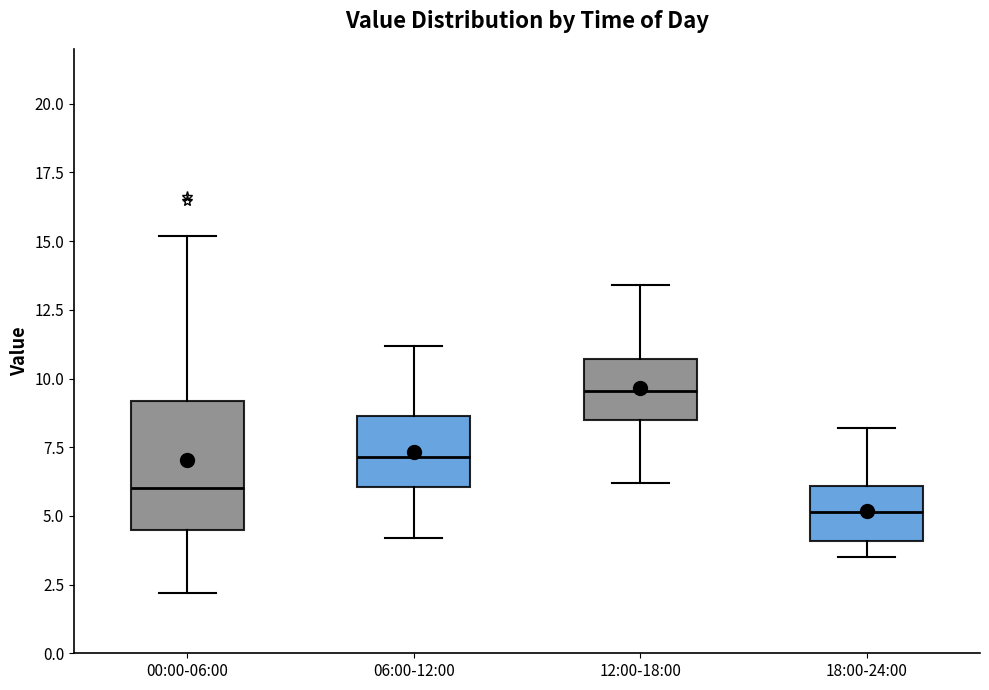

Which box's median line is the highest?

12:00-18:00